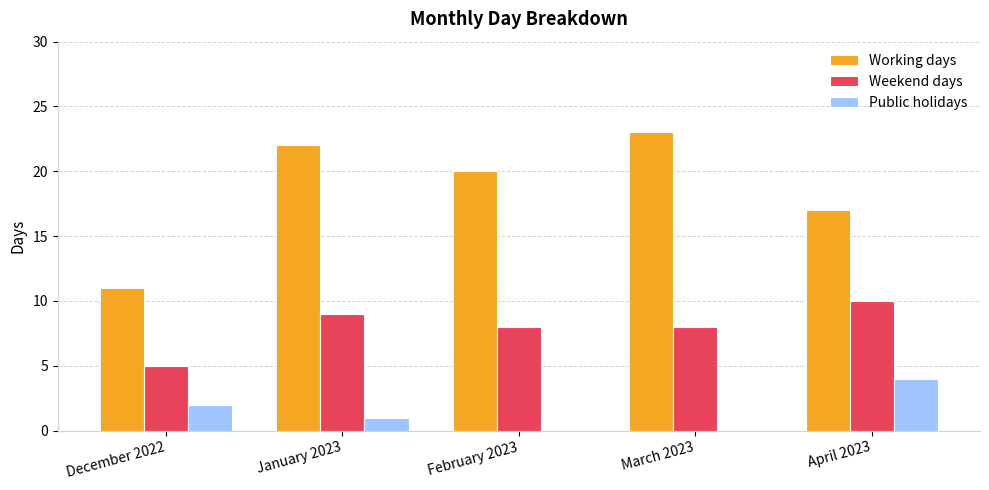

What is the highest value of the Public holidays series?

4